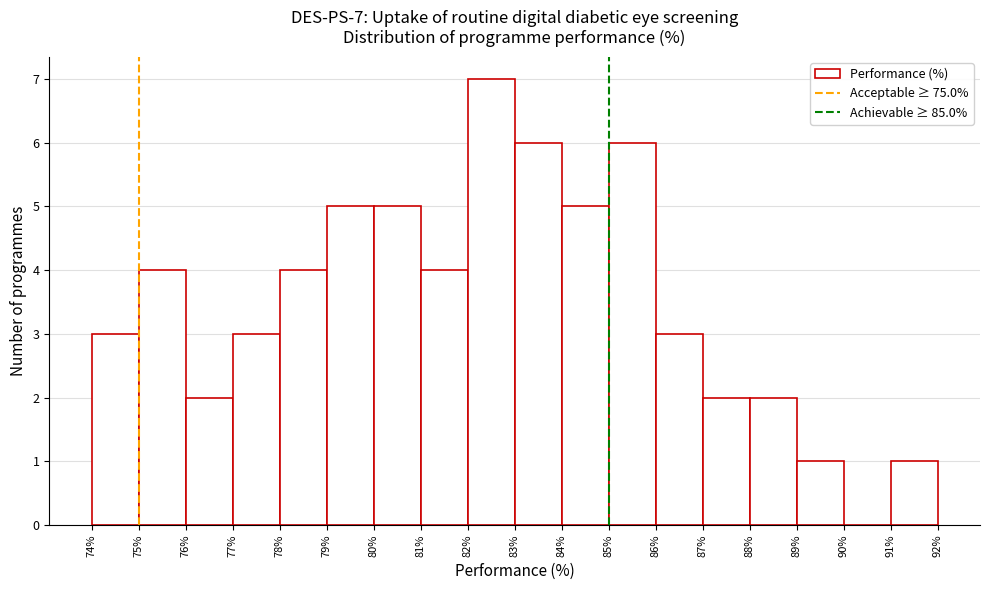

Over which range of the x-axis is the bar tallest?

82% to 83%